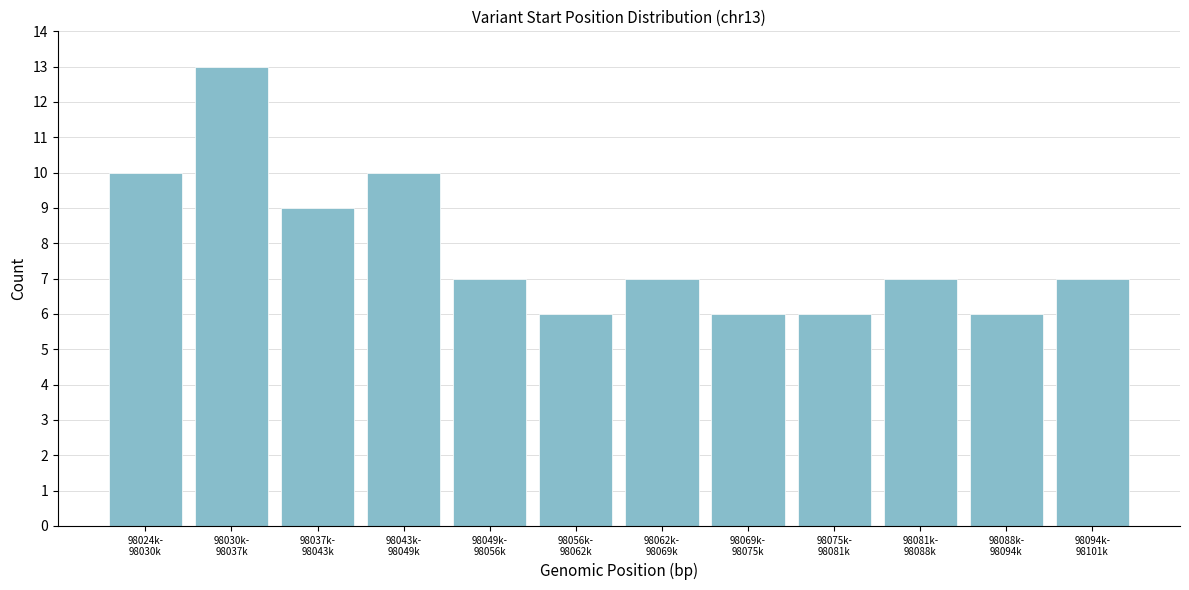

Reading right to left, list all the values displayed in this chart.

7	6	7	6	6	7	6	7	10	9	13	10